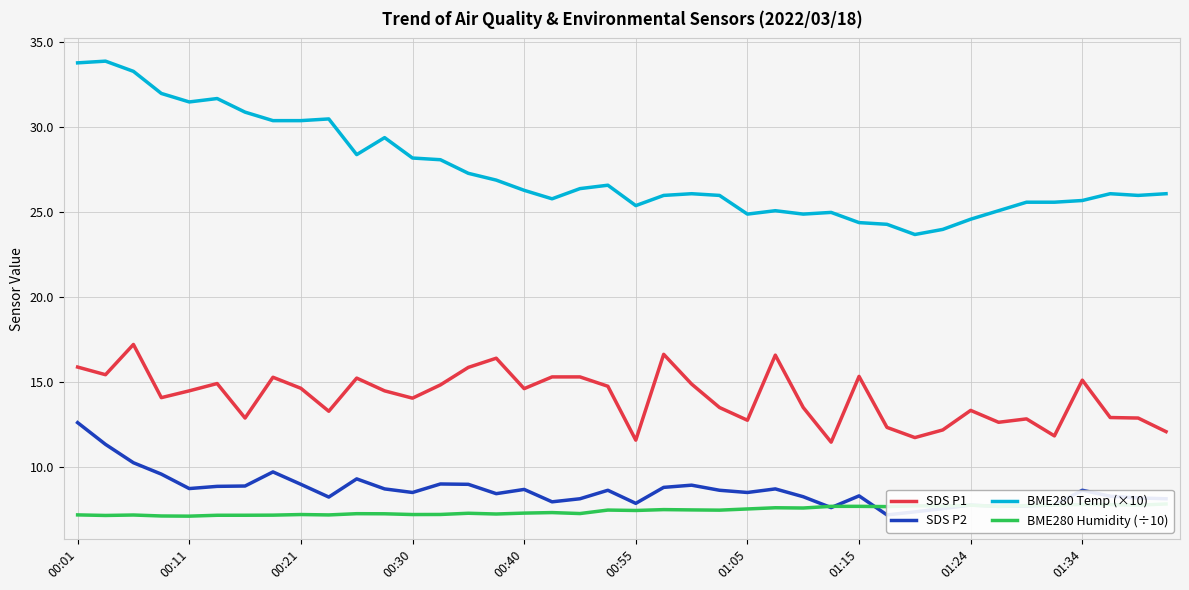

What is the value of the SDS P2 point at the 29th from the left?

8.3